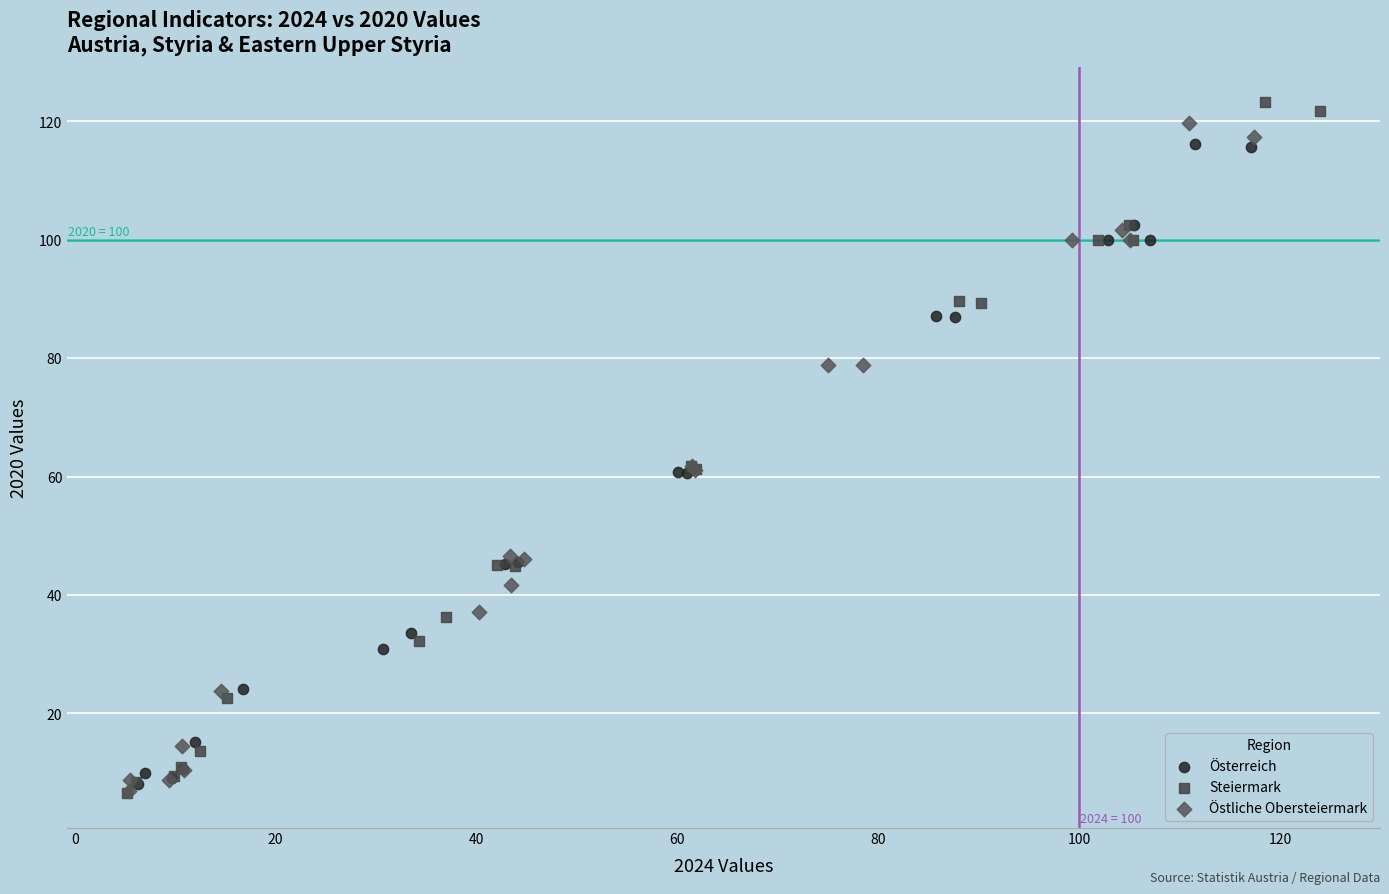

Which series has the widest spread of Y values?

Steiermark